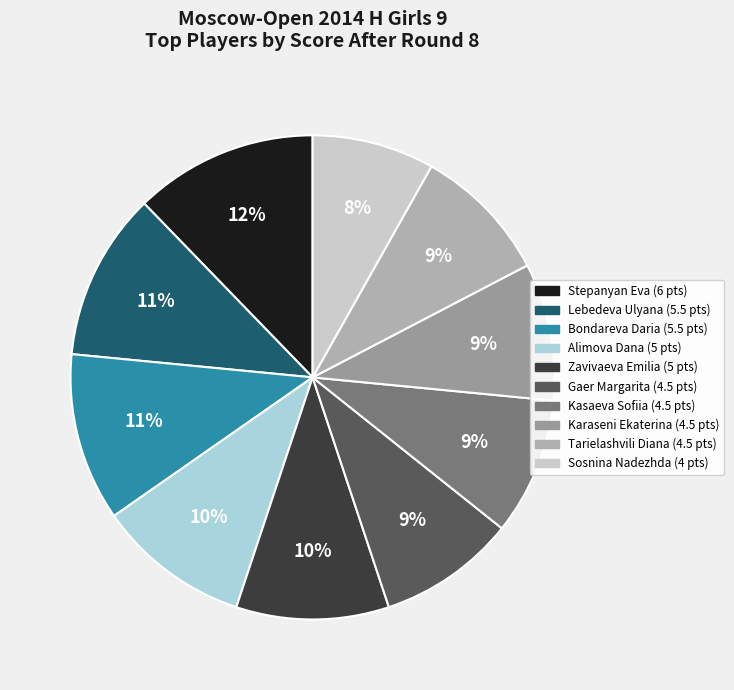

To the nearest percent, what percentage of the pie is Karaseni Ekaterina?

9%